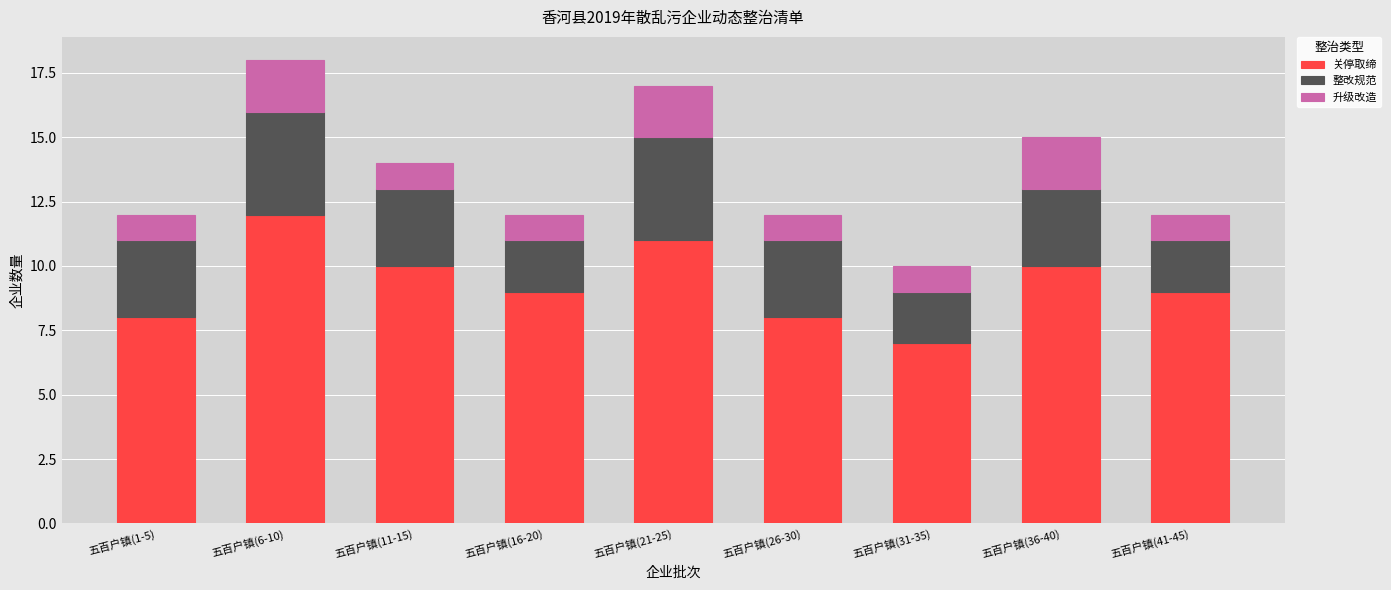

The value of 关停取缔 at 五百户镇(16-20) is 6. True or false?

False